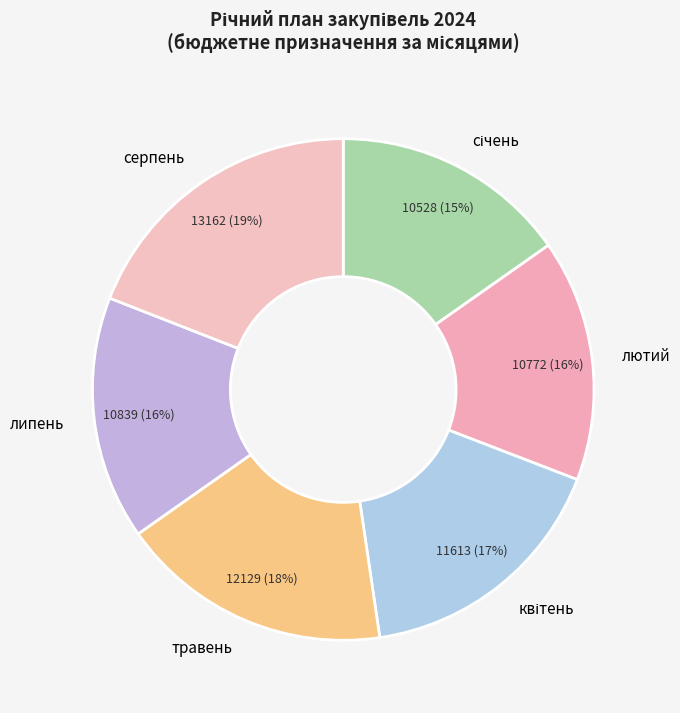

What percentage is the травень slice, to the nearest percent?

18%